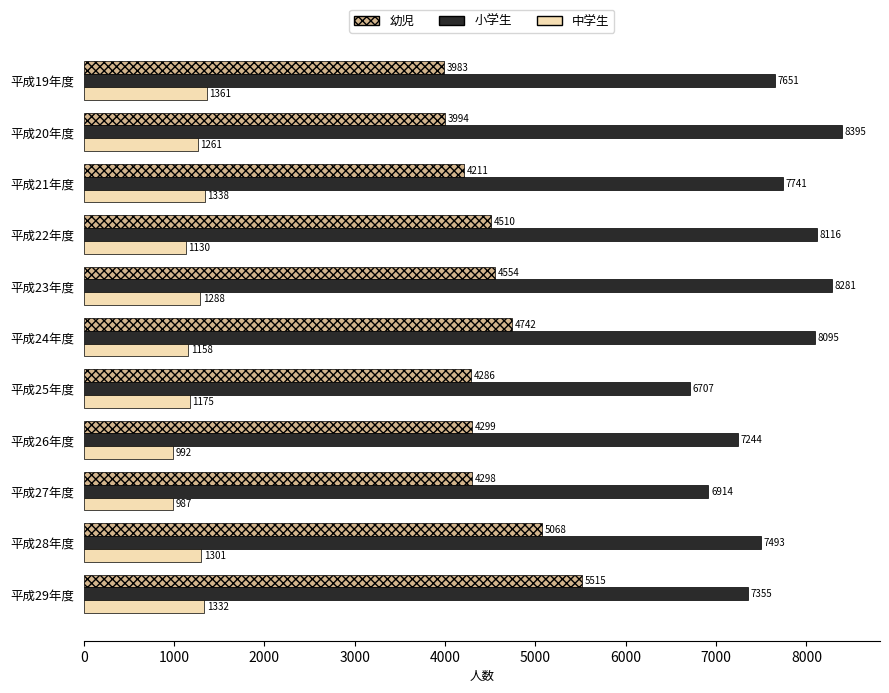

True or false: 幼児 has a value of 4299 at 平成26年度.

True